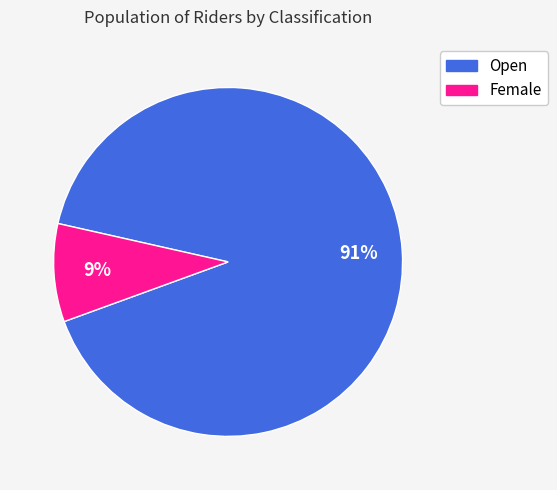

Which slice is the smallest?

Female